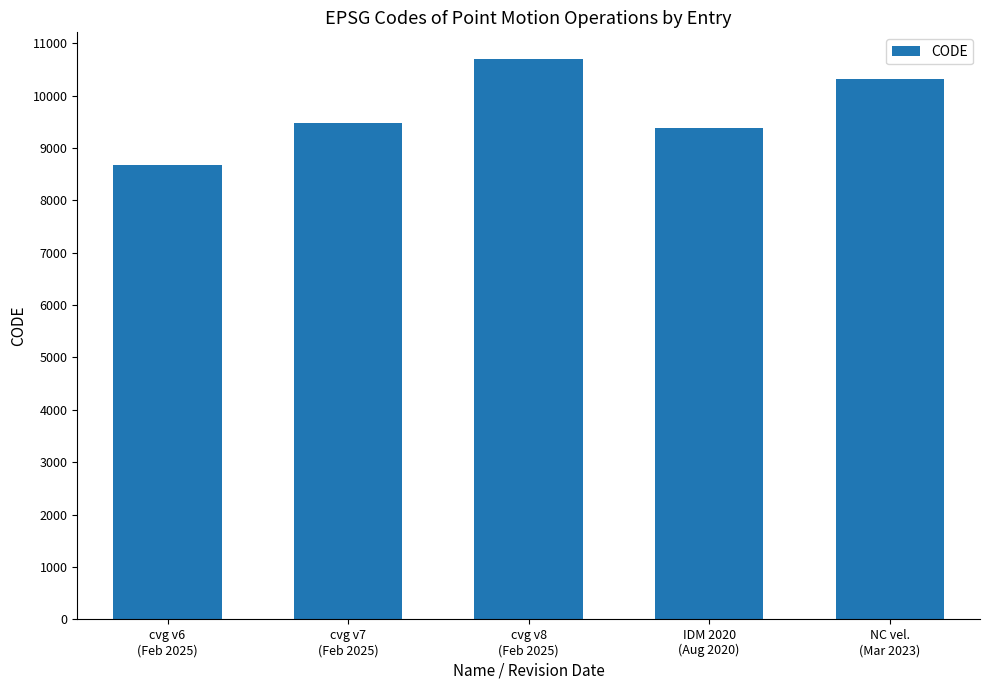

What is the value of the 2nd bar from the left?

9483